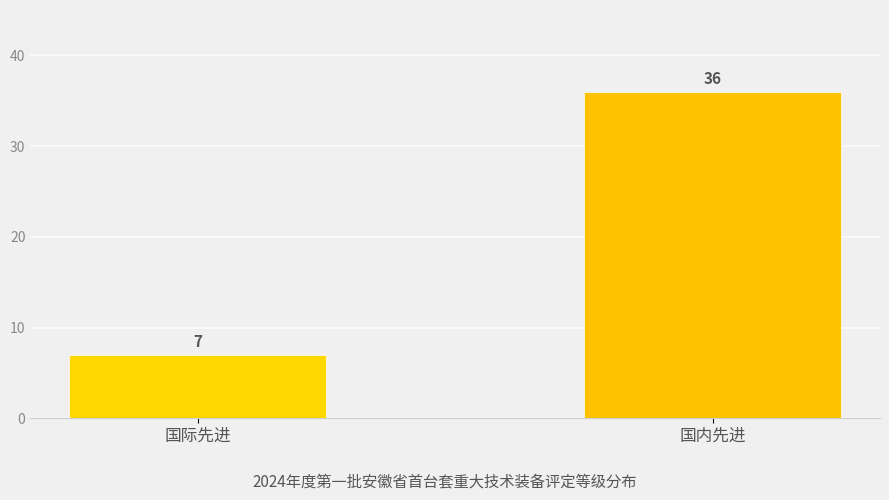

What is the sum of the values at 国际先进 and 国内先进?

43